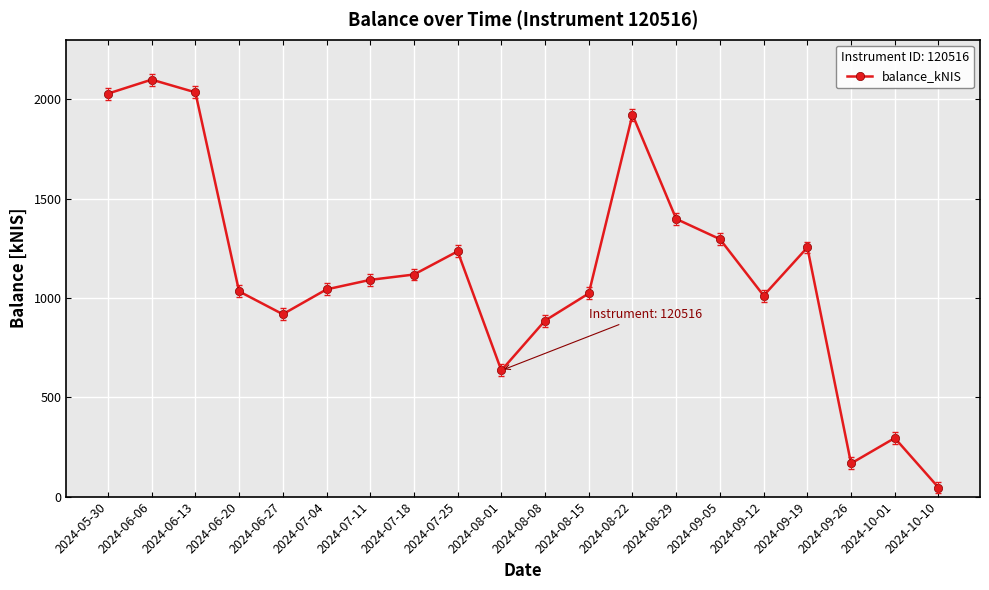

What is the average value?

1126.8